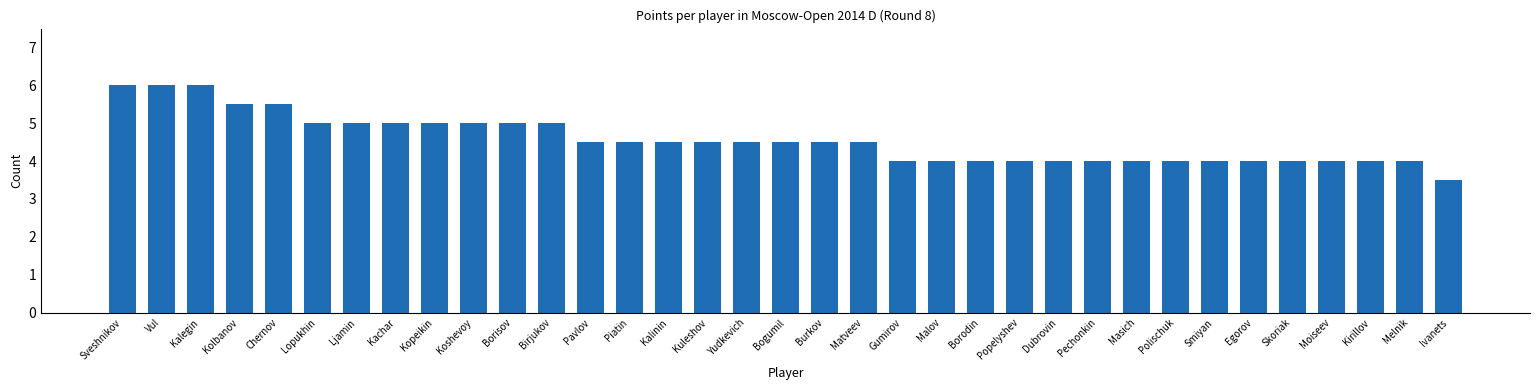

What is the ratio of the value at Piatin to the value at Moiseev?

1.1